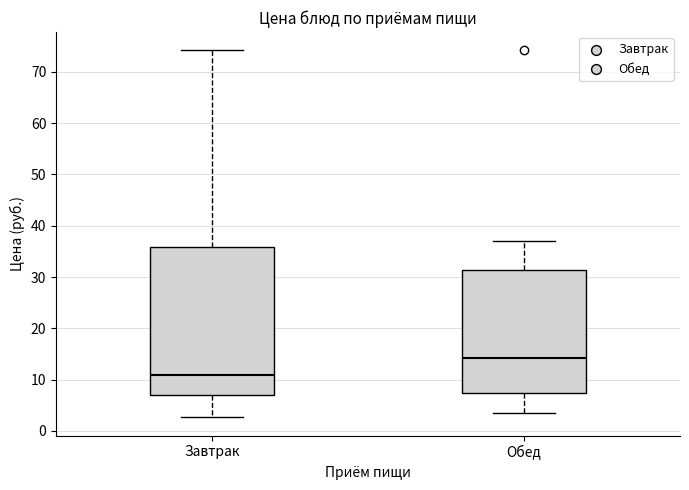

Which box has the lowest median line?

Завтрак